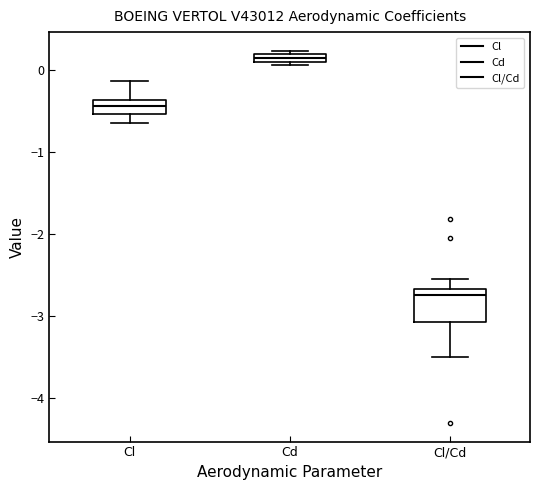

Which box's median line is the highest?

Cd